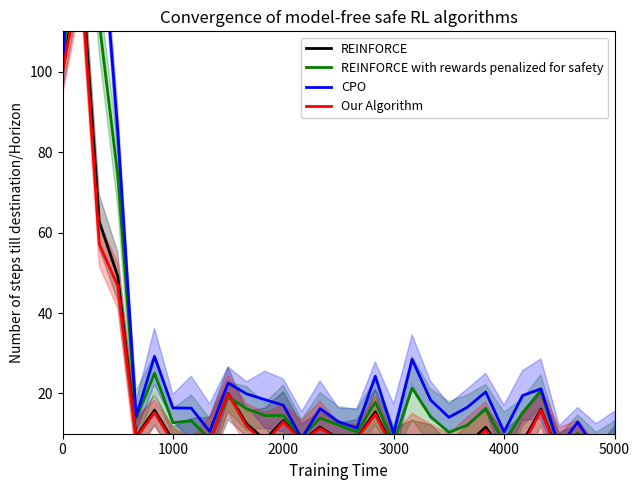

What are all the series names shown in the legend?

REINFORCE, REINFORCE with rewards penalized for safety, CPO, Our Algorithm